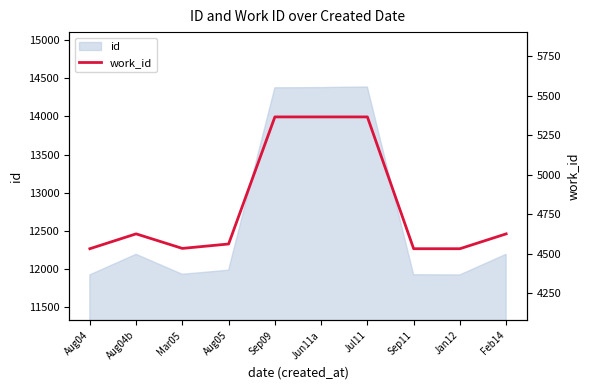

What is the minimum value shown in the chart?

4532